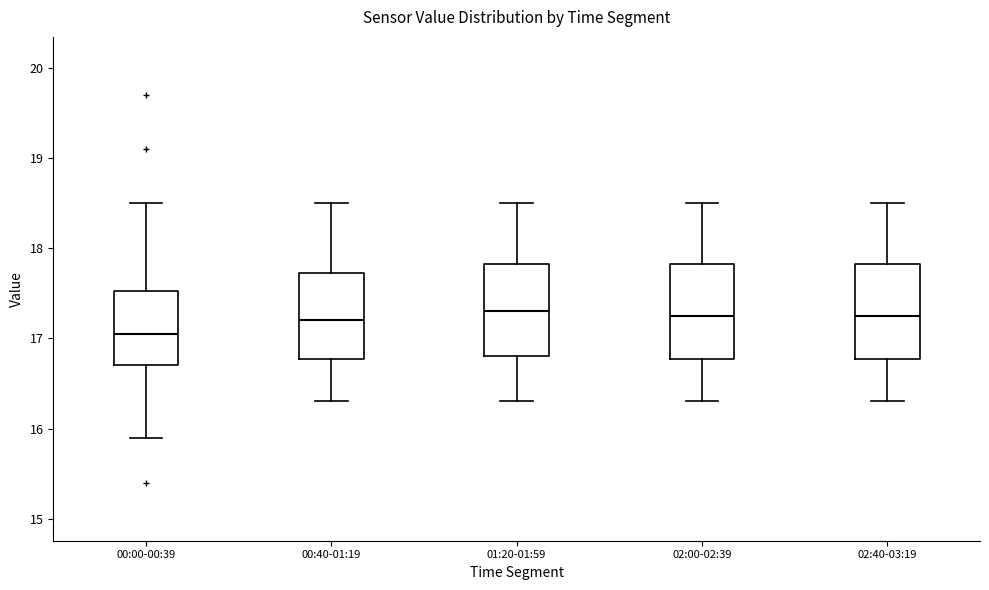

Reading left to right, transcribe this box plot: for each box, give where its median line is, the range the box spans, and where its two whiskers end, as read against the y-axis. The values are not printed on the chart, so give them approximately, as read against the axis.

00:00-00:39: median 17.1, box 16.7 to 17.5, whiskers 15.9 to 18.5
00:40-01:19: median 17.2, box 16.8 to 17.7, whiskers 16.3 to 18.5
01:20-01:59: median 17.3, box 16.8 to 17.8, whiskers 16.3 to 18.5
02:00-02:39: median 17.3, box 16.8 to 17.8, whiskers 16.3 to 18.5
02:40-03:19: median 17.3, box 16.8 to 17.8, whiskers 16.3 to 18.5